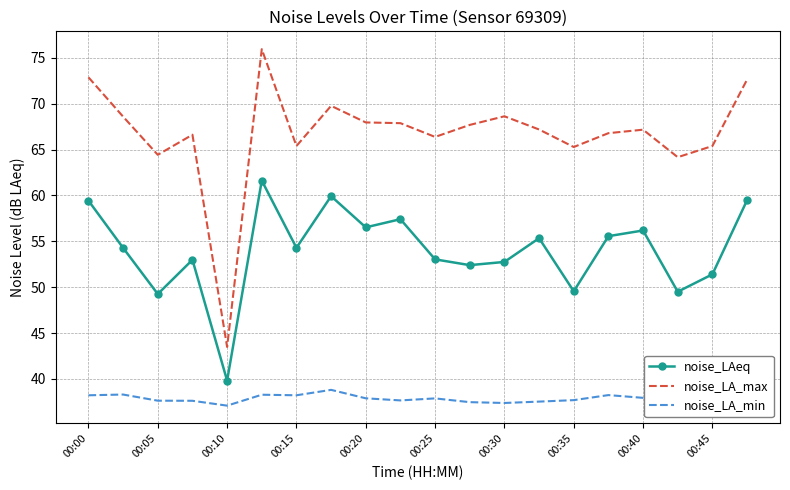

What is the difference between the maximum and minimum values in the noise_LA_min series?

1.7